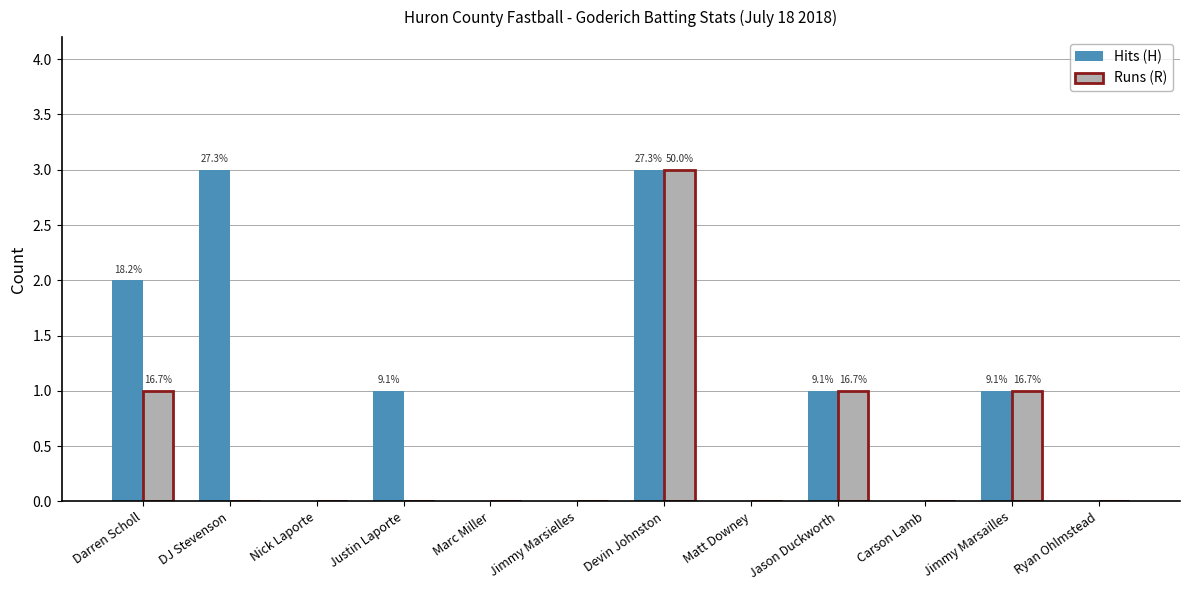

Does the chart contain stacked bars?

No